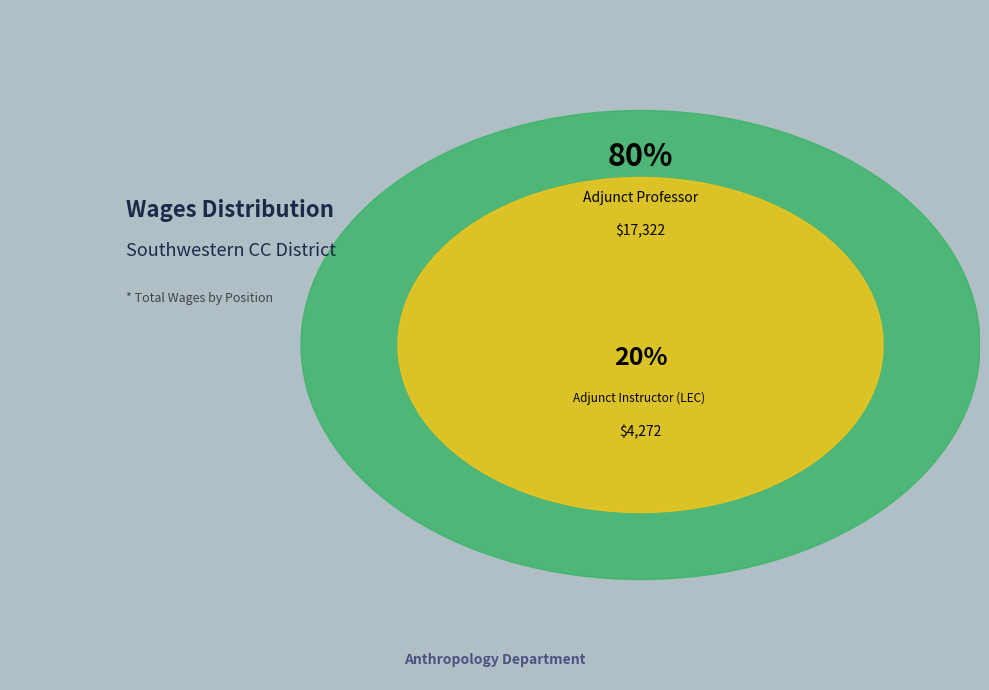

To the nearest percent, what is the difference between the Adjunct Instructor (LEC) - Behavioral Sc and Adjunct Professor slice percentages?

60%